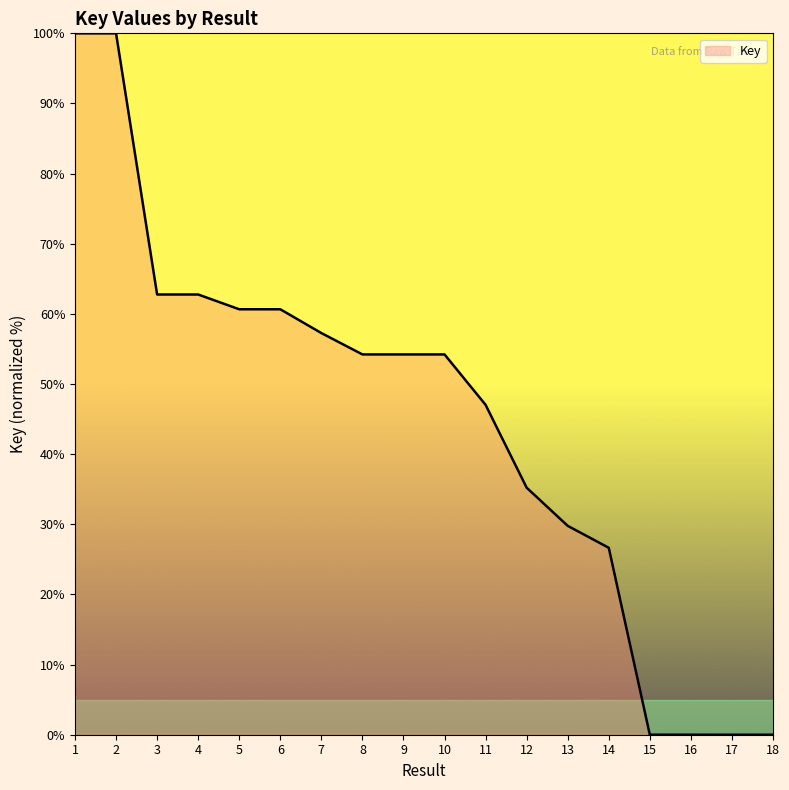

True or false: the data shows 100.0 at 2.

True